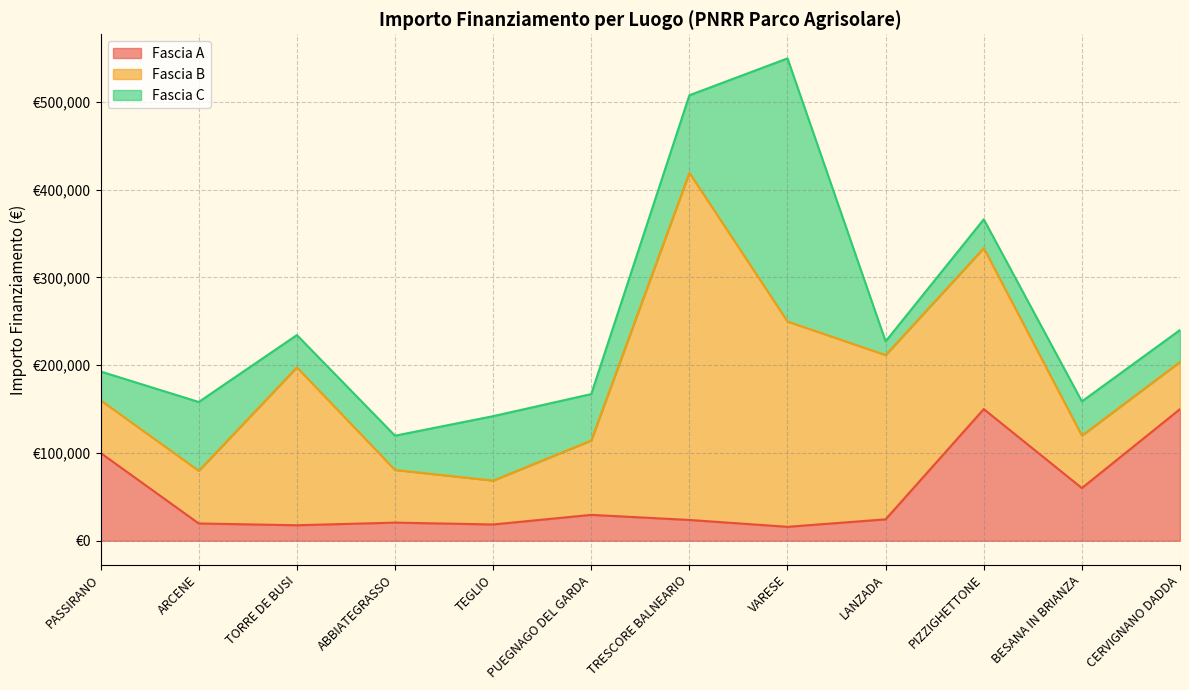

What is the maximum value shown in the chart?

395644.9